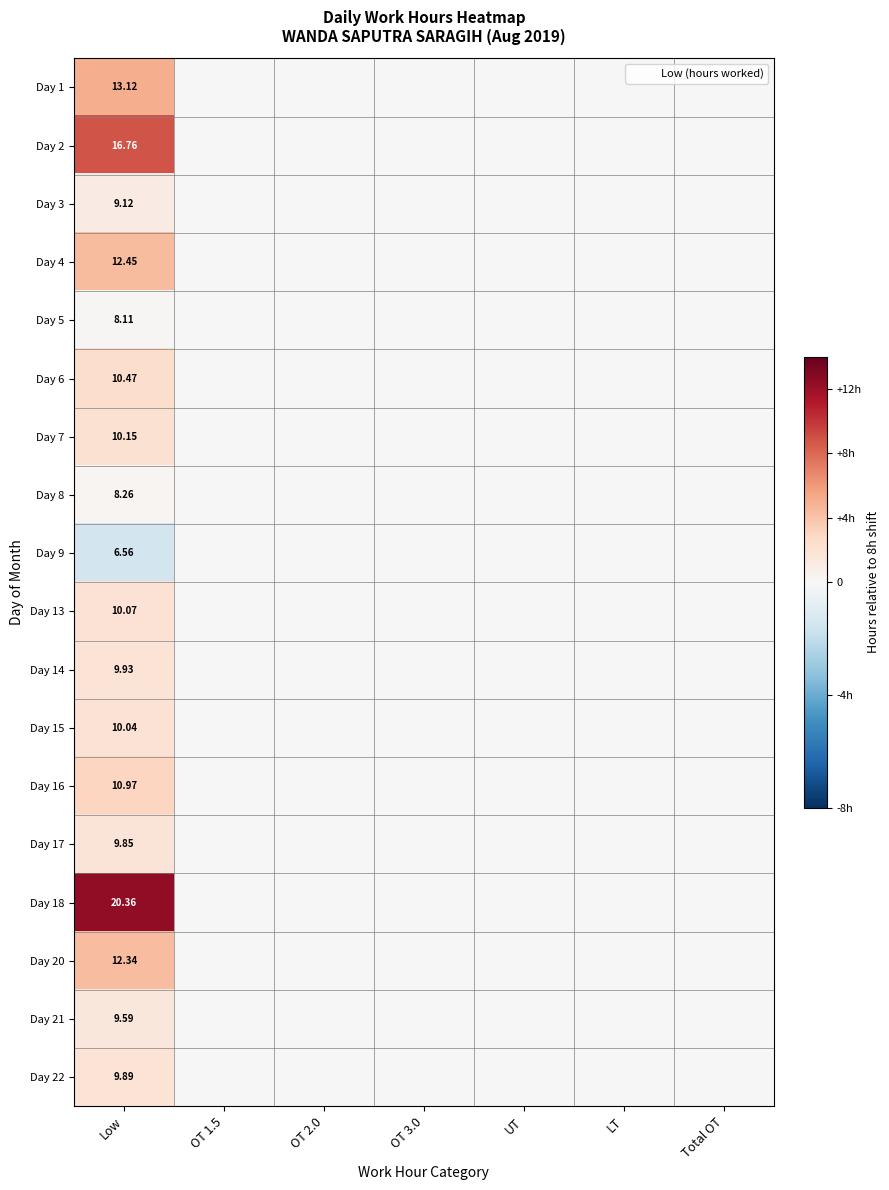

Rank the series at Low from highest to lowest value.

Day 18, Day 2, Day 1, Day 4, Day 20, Day 16, Day 6, Day 7, Day 13, Day 15, Day 14, Day 22, Day 17, Day 21, Day 3, Day 8, Day 5, Day 9